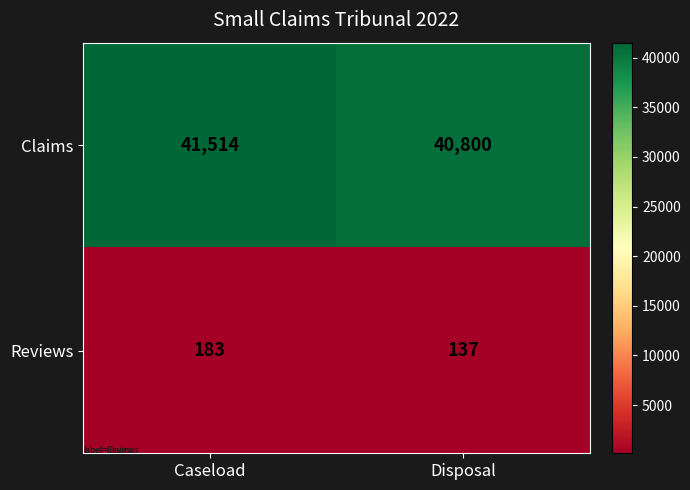

List the labels in order of Claims value, largest first.

Caseload, Disposal